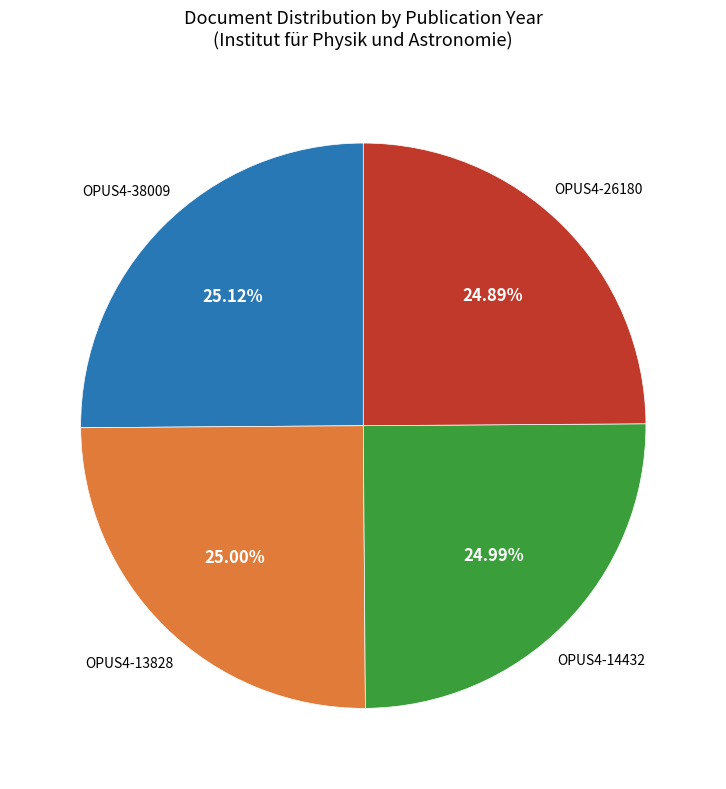

What percentage is the OPUS4-26180 slice, to the nearest percent?

25%